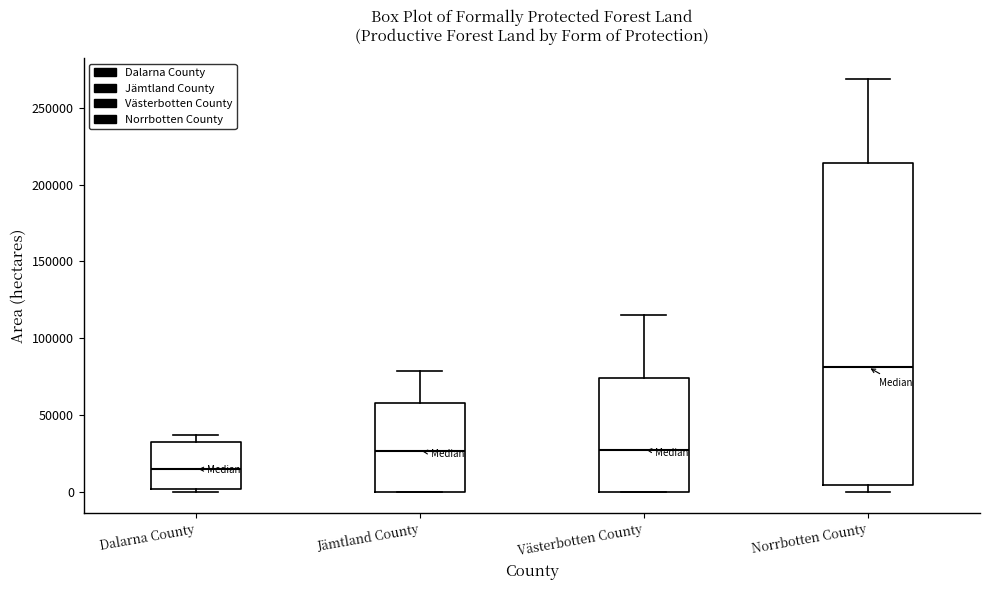

Which box has the lowest median line?

Dalarna County